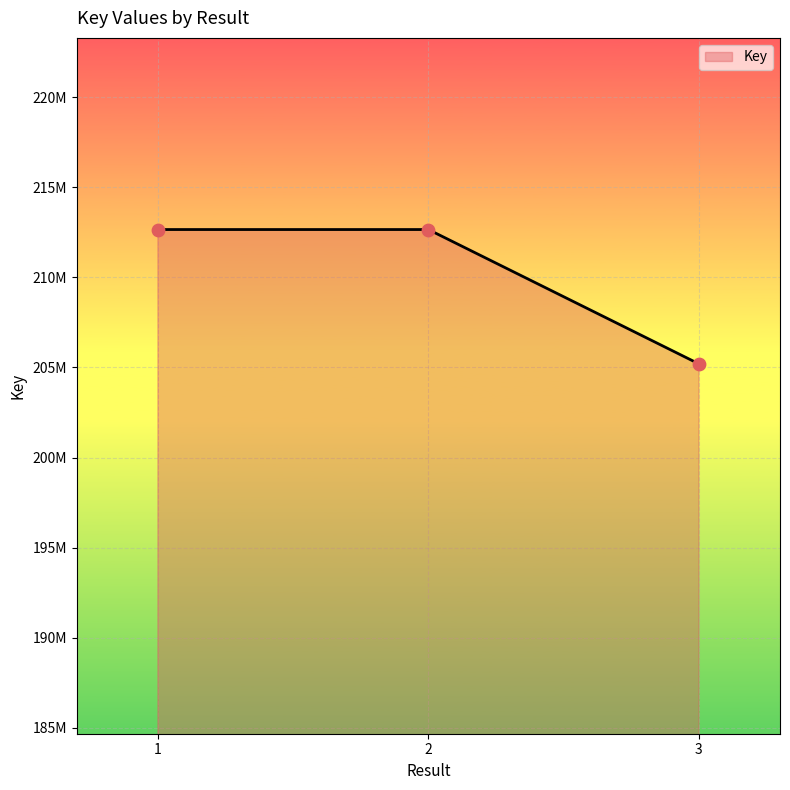

Between 1 and 2, which is larger?

2